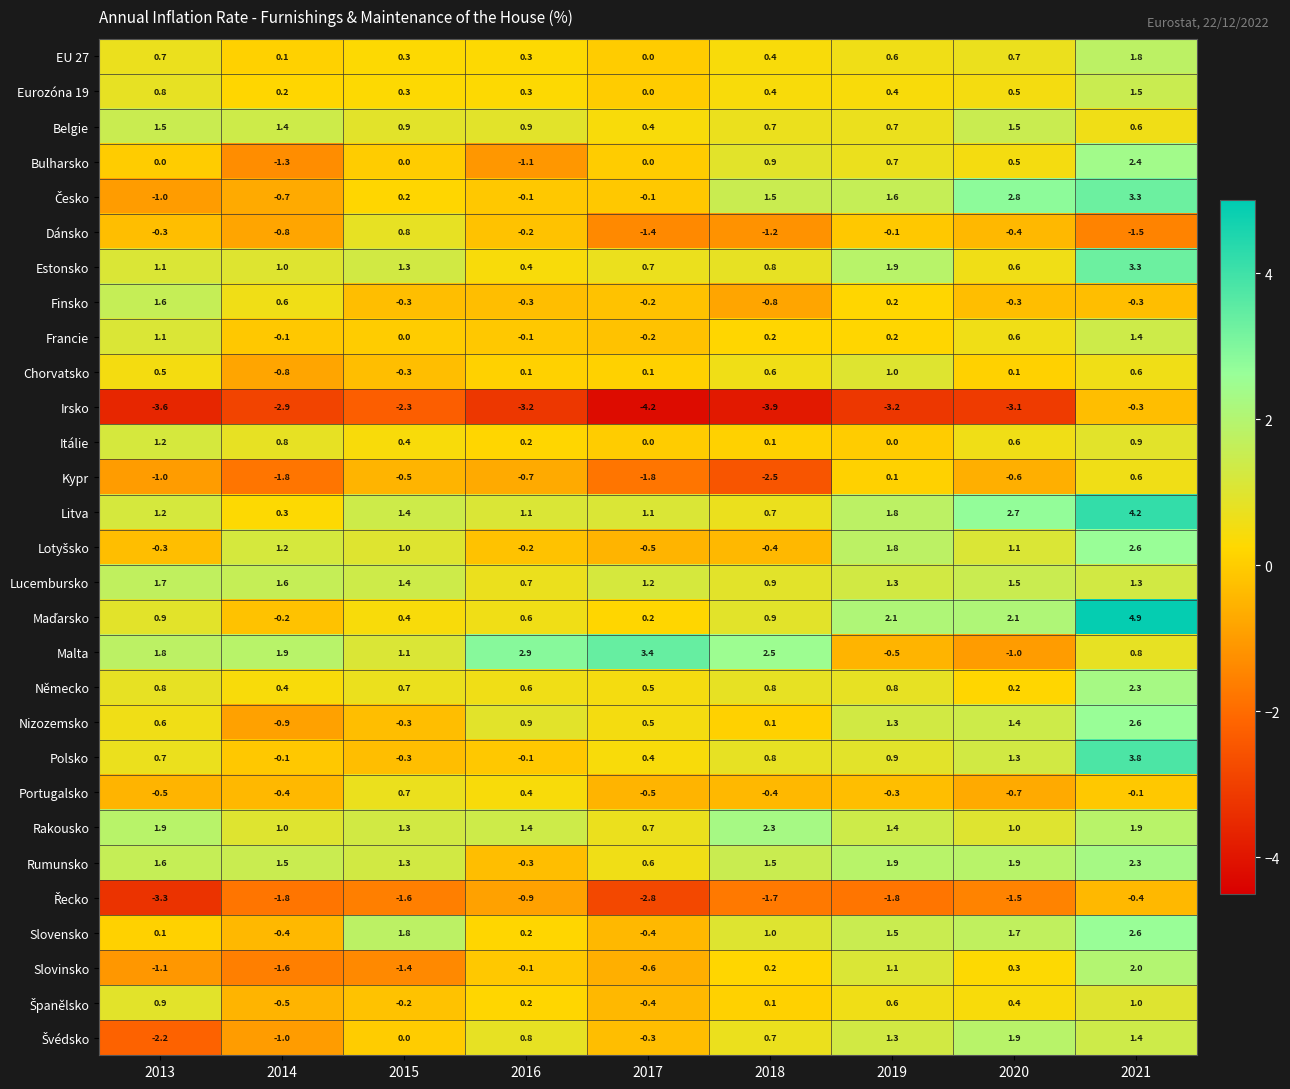

Which series changed the most between 2015 and 2016?

Malta